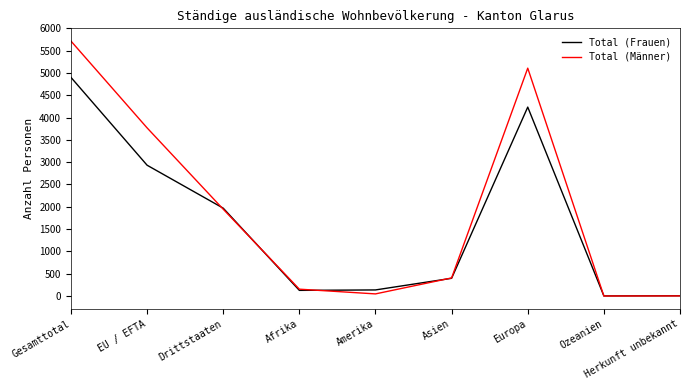

At how many categories does at least one series exceed 2507?

3